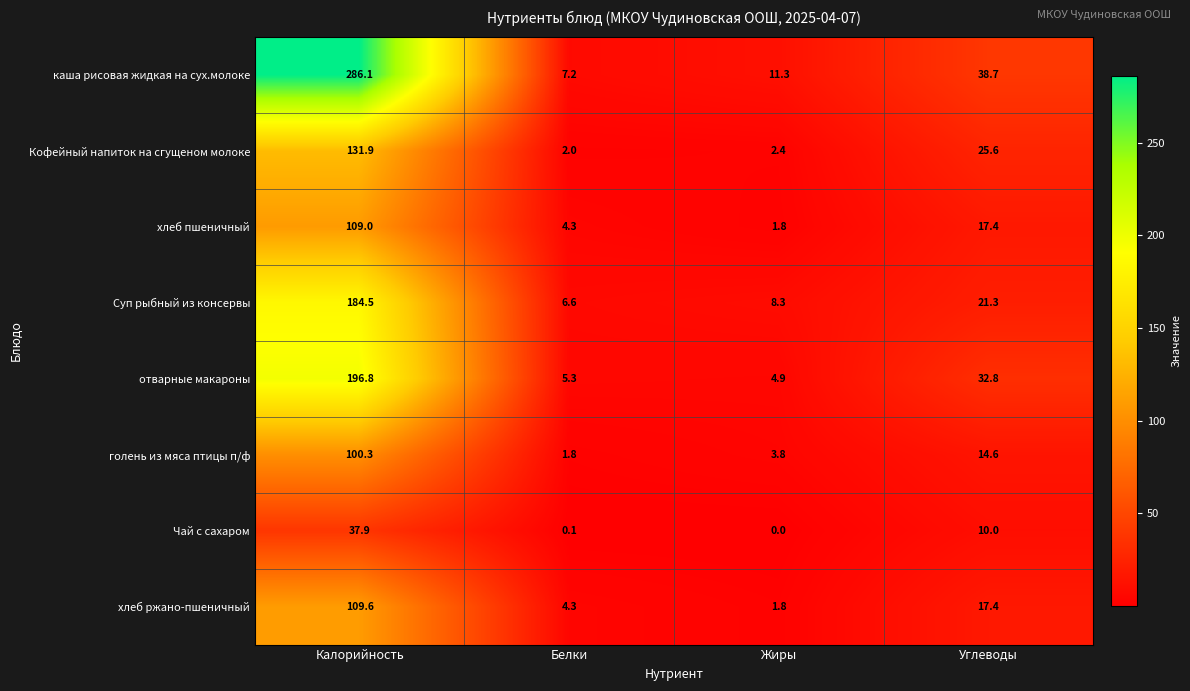

Which series has the largest total across all categories?

каша рисовая жидкая на сух.молоке